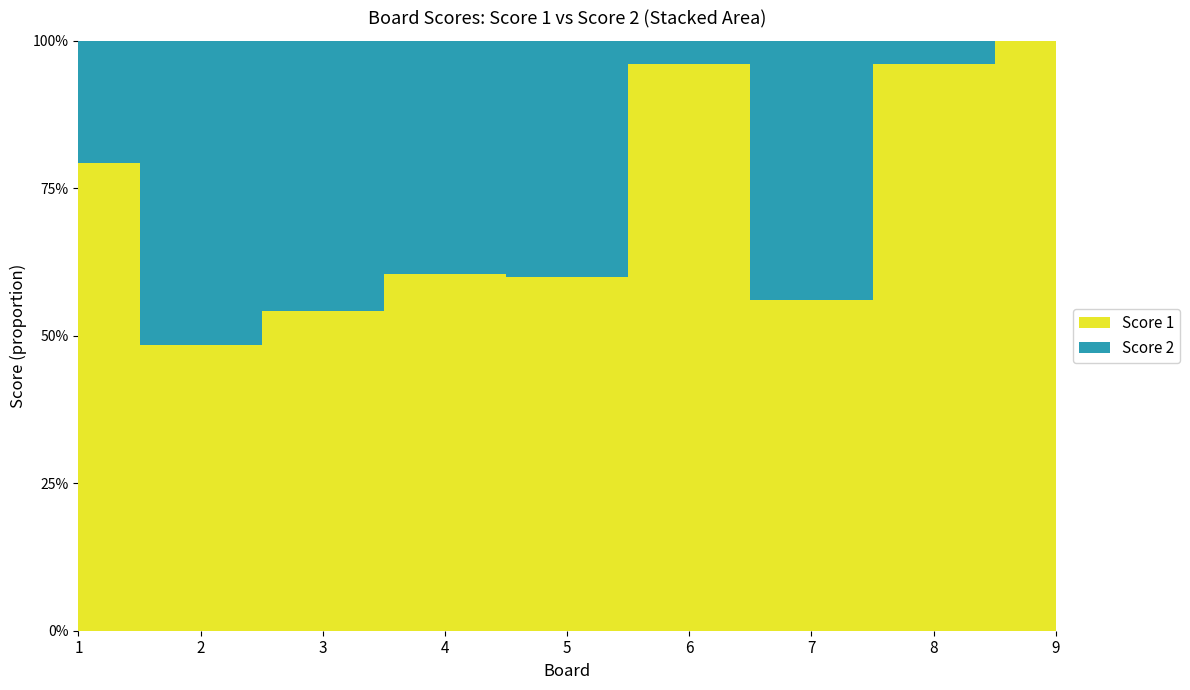

Reading left to right, transcribe all the data shown in this chart.

Score 1: 1=23	2=15	3=19	4=23	5=18	6=25	7=14	8=25	9=25
Score 2: 1=6	2=16	3=16	4=15	5=12	6=1	7=11	8=1	9=0